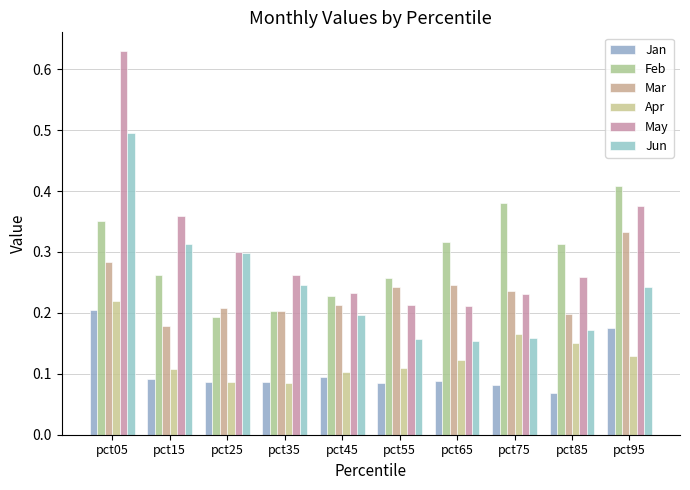

What is the value of the May bar at the 6th from the left?

0.2